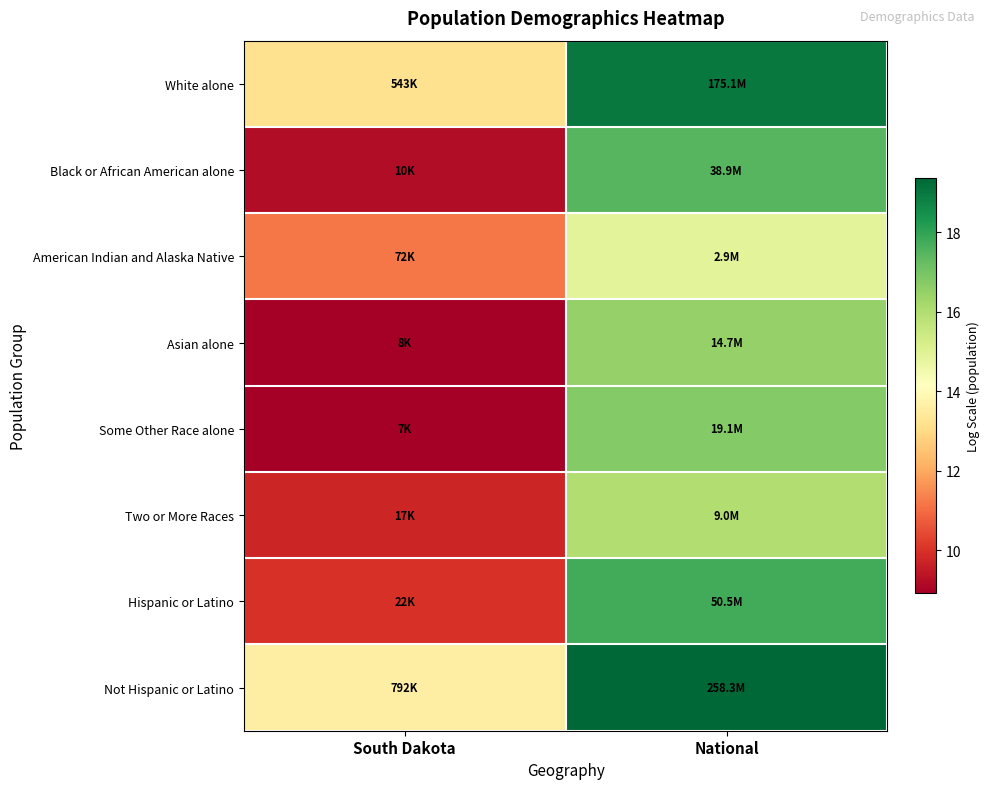

Reading right to left, transcribe all the data shown in this chart.

White alone: National=19.0	South Dakota=13.2
Black or African American alone: National=17.5	South Dakota=9.2
American Indian and Alaska Native: National=14.9	South Dakota=11.2
Asian alone: National=16.5	South Dakota=8.9
Some Other Race alone: National=16.8	South Dakota=8.9
Two or More Races: National=16.0	South Dakota=9.8
Hispanic or Latino: National=17.7	South Dakota=10.0
Not Hispanic or Latino: National=19.4	South Dakota=13.6